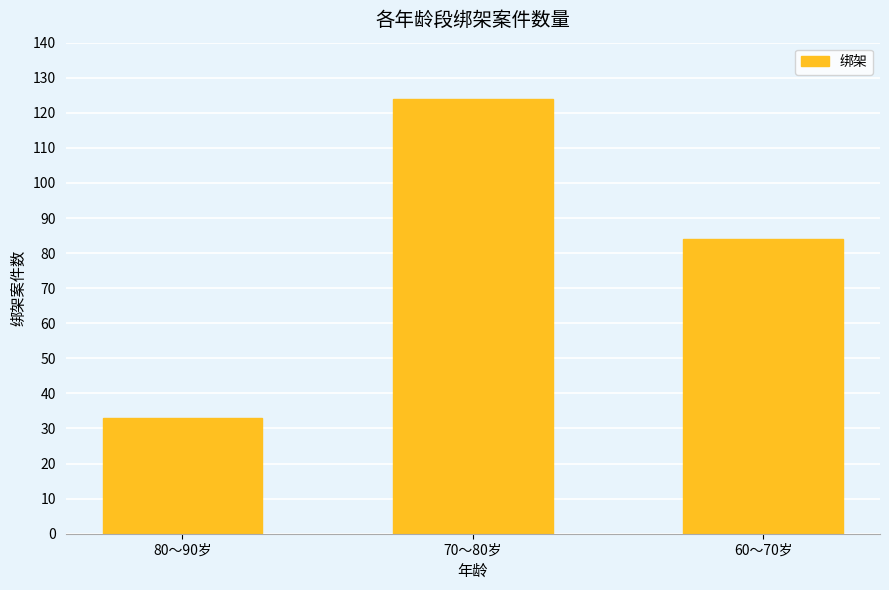

How many bars are there in total?

3